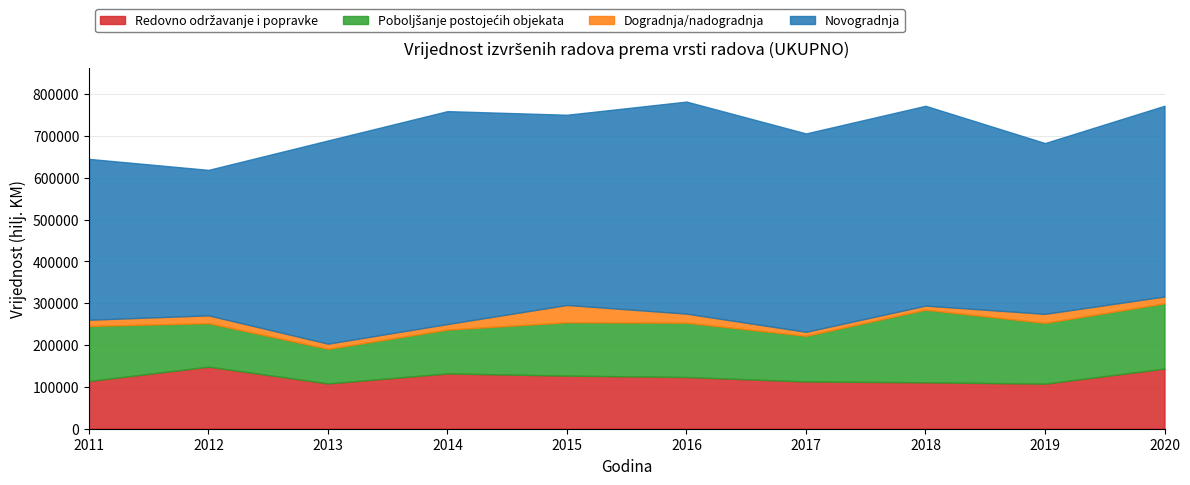

At which category does the chart reach its minimum across all series?

2017